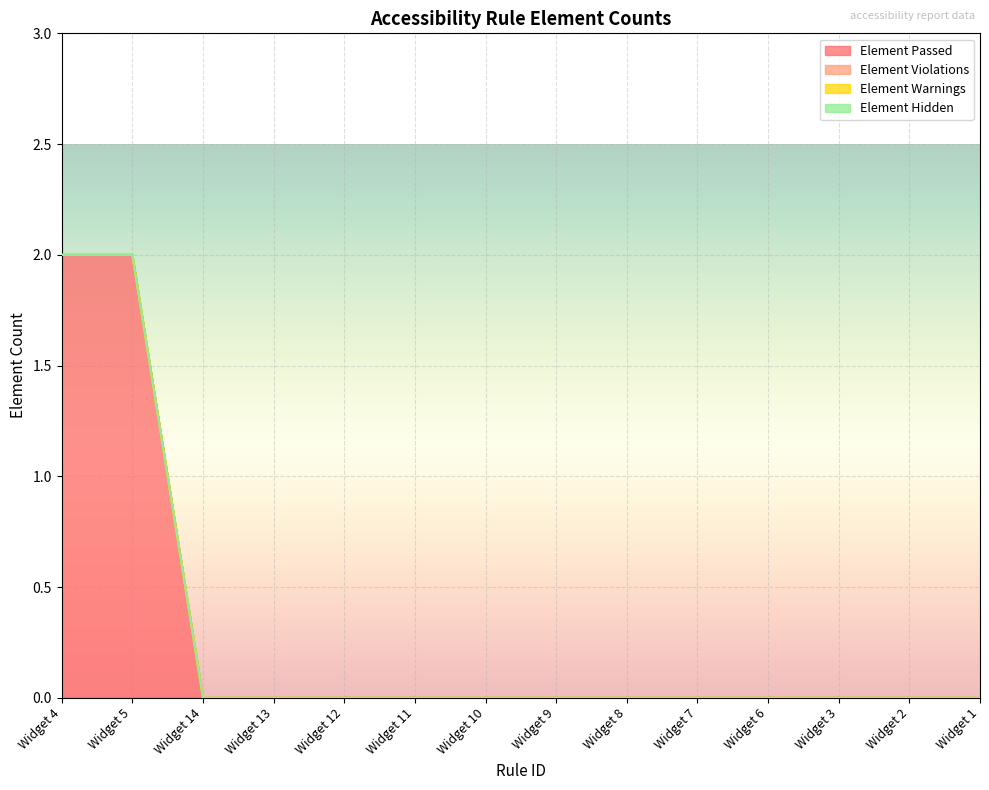

How many lines are shown in the chart?

4